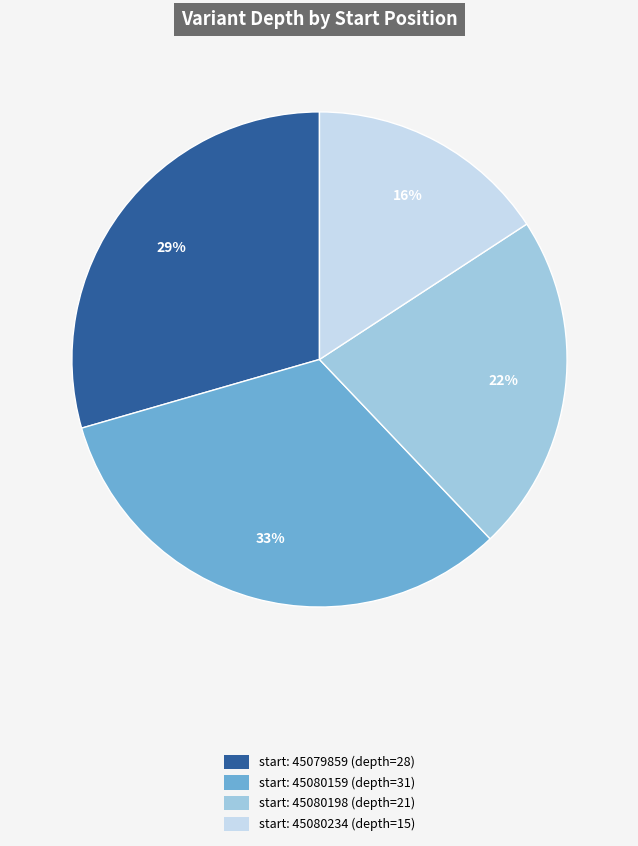

Is there any slice that represents more than half of the pie?

No